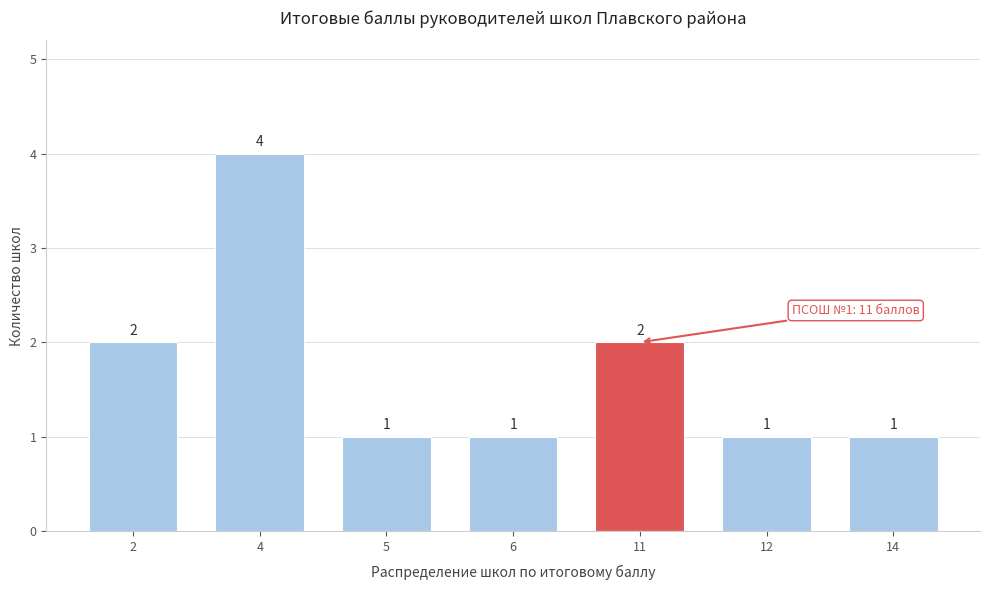

Reading left to right, what are all the values shown in this chart?

2=2	4=4	5=1	6=1	11=2	12=1	14=1